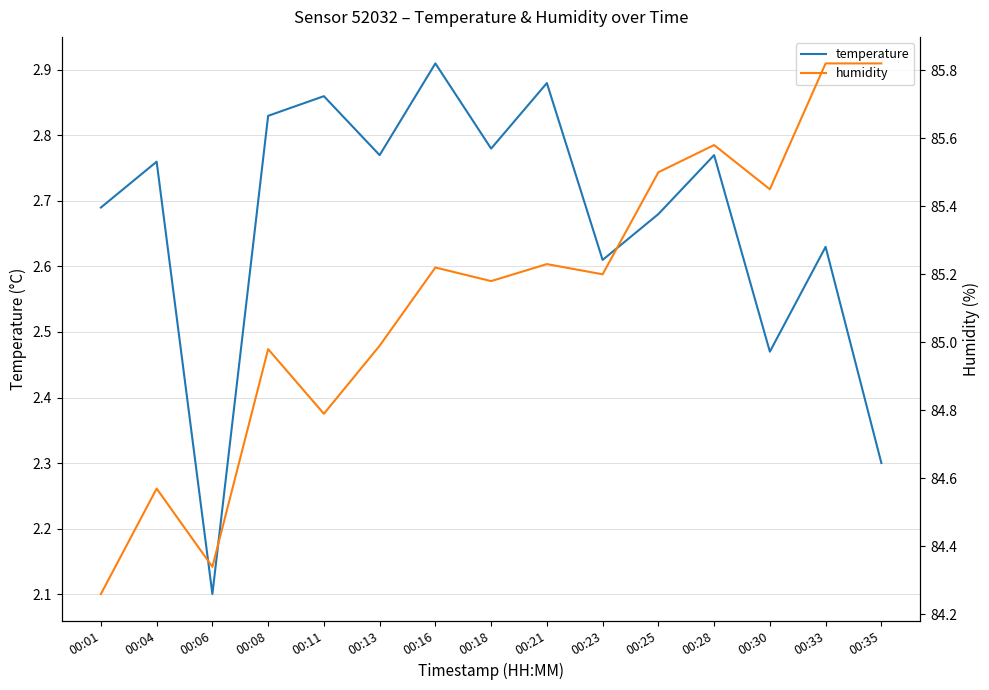

True or false: humidity has more than 1 points higher than both neighbors.

True